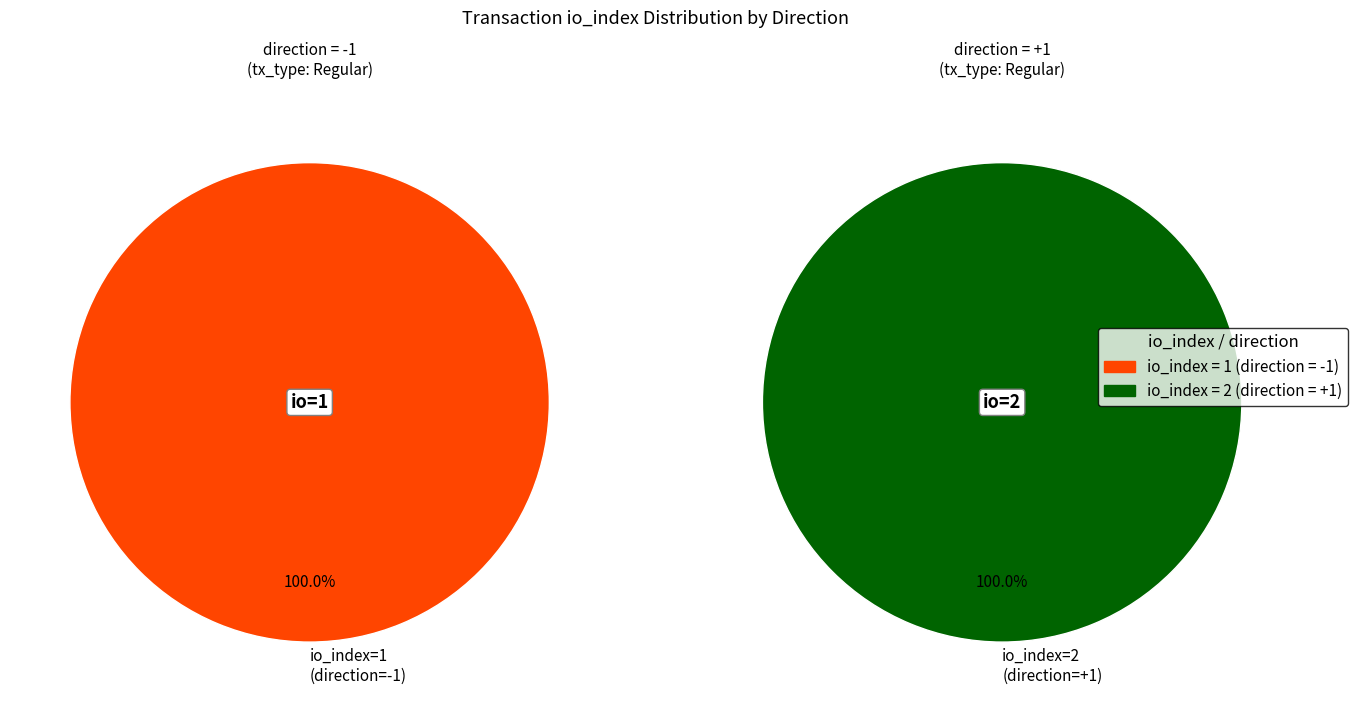

Is it true that Regular (io_index=1) is 27% of the pie?

False